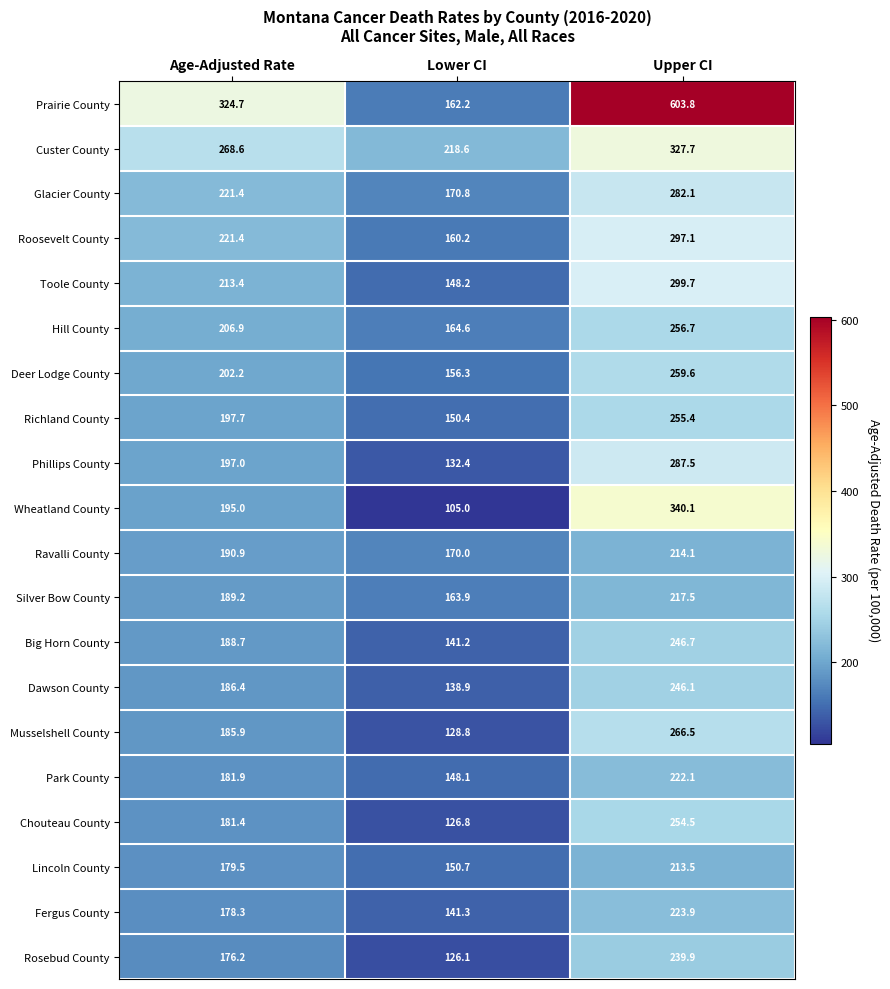

At which category does the chart reach its peak across all series?

Upper CI